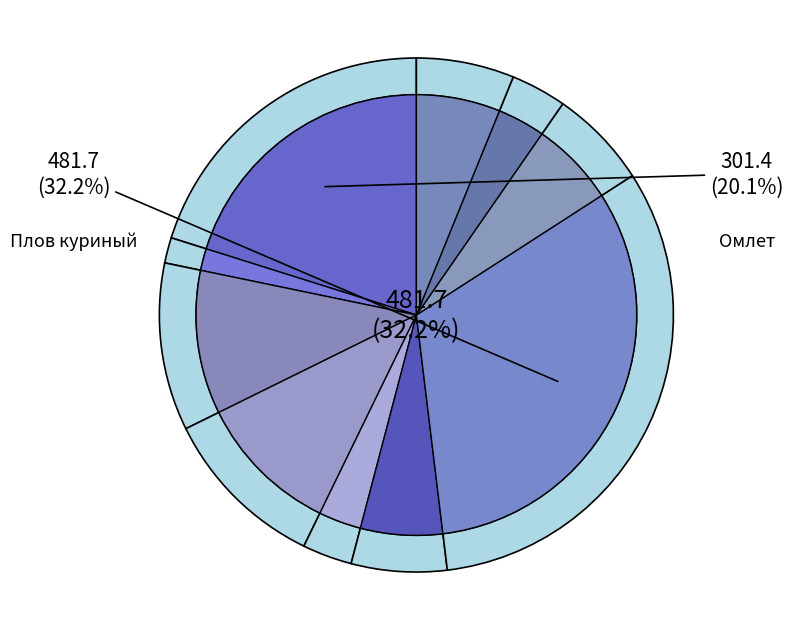

To the nearest percent, what is the average slice percentage?

10%